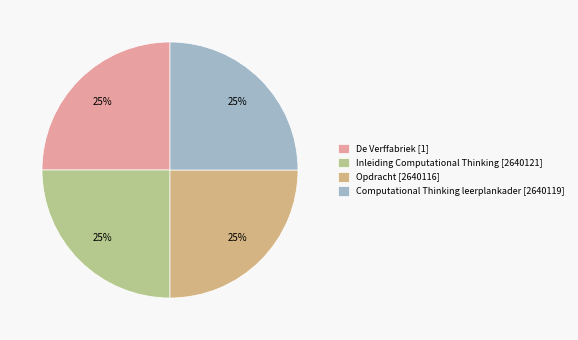

To the nearest percent, what is the average slice percentage?

25%